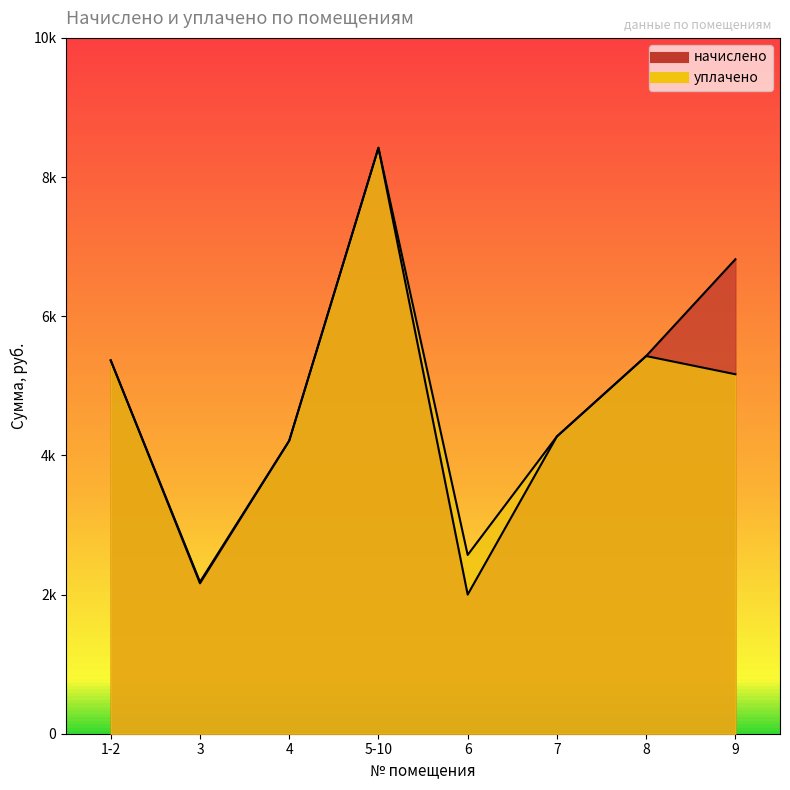

What is the difference between the maximum and second lowest values in the начислено series?

6259.7